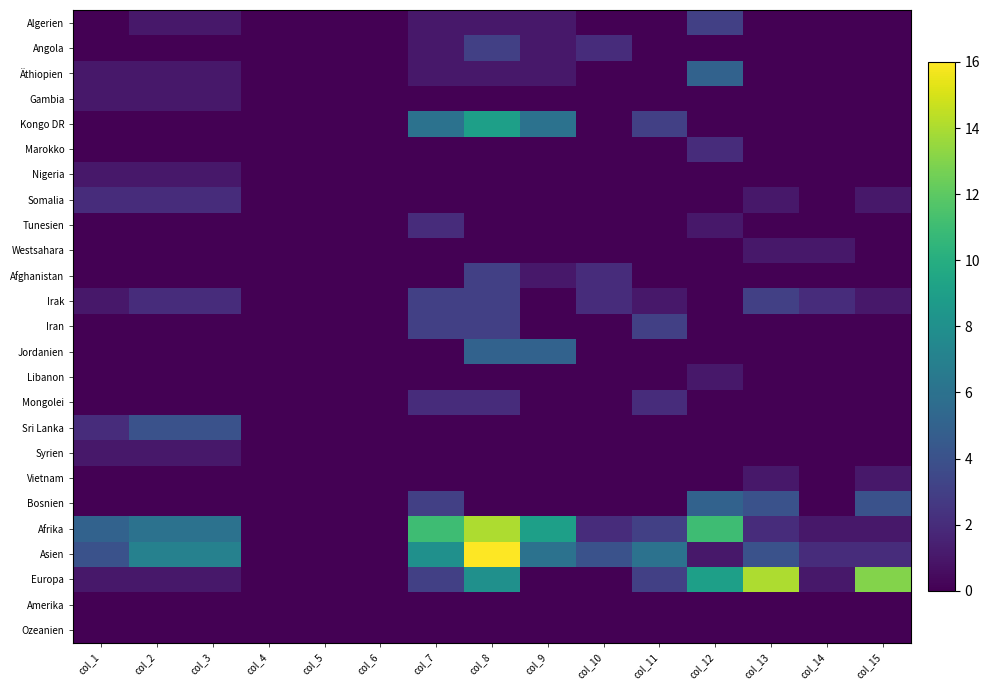

Reading left to right, extract all data points from this chart.

Algerien: col_1=0	col_2=1	col_3=1	col_4=0	col_5=0	col_6=0	col_7=1	col_8=1	col_9=1	col_10=0	col_11=0	col_12=3	col_13=0	col_14=0	col_15=0
Angola: col_1=0	col_2=0	col_3=0	col_4=0	col_5=0	col_6=0	col_7=1	col_8=3	col_9=1	col_10=2	col_11=0	col_12=0	col_13=0	col_14=0	col_15=0
Äthiopien: col_1=1	col_2=1	col_3=1	col_4=0	col_5=0	col_6=0	col_7=1	col_8=1	col_9=1	col_10=0	col_11=0	col_12=5	col_13=0	col_14=0	col_15=0
Gambia: col_1=1	col_2=1	col_3=1	col_4=0	col_5=0	col_6=0	col_7=0	col_8=0	col_9=0	col_10=0	col_11=0	col_12=0	col_13=0	col_14=0	col_15=0
Kongo DR: col_1=0	col_2=0	col_3=0	col_4=0	col_5=0	col_6=0	col_7=6	col_8=9	col_9=6	col_10=0	col_11=3	col_12=0	col_13=0	col_14=0	col_15=0
Marokko: col_1=0	col_2=0	col_3=0	col_4=0	col_5=0	col_6=0	col_7=0	col_8=0	col_9=0	col_10=0	col_11=0	col_12=2	col_13=0	col_14=0	col_15=0
Nigeria: col_1=1	col_2=1	col_3=1	col_4=0	col_5=0	col_6=0	col_7=0	col_8=0	col_9=0	col_10=0	col_11=0	col_12=0	col_13=0	col_14=0	col_15=0
Somalia: col_1=2	col_2=2	col_3=2	col_4=0	col_5=0	col_6=0	col_7=0	col_8=0	col_9=0	col_10=0	col_11=0	col_12=0	col_13=1	col_14=0	col_15=1
Tunesien: col_1=0	col_2=0	col_3=0	col_4=0	col_5=0	col_6=0	col_7=2	col_8=0	col_9=0	col_10=0	col_11=0	col_12=1	col_13=0	col_14=0	col_15=0
Westsahara: col_1=0	col_2=0	col_3=0	col_4=0	col_5=0	col_6=0	col_7=0	col_8=0	col_9=0	col_10=0	col_11=0	col_12=0	col_13=1	col_14=1	col_15=0
Afghanistan: col_1=0	col_2=0	col_3=0	col_4=0	col_5=0	col_6=0	col_7=0	col_8=3	col_9=1	col_10=2	col_11=0	col_12=0	col_13=0	col_14=0	col_15=0
Irak: col_1=1	col_2=2	col_3=2	col_4=0	col_5=0	col_6=0	col_7=3	col_8=3	col_9=0	col_10=2	col_11=1	col_12=0	col_13=3	col_14=2	col_15=1
Iran: col_1=0	col_2=0	col_3=0	col_4=0	col_5=0	col_6=0	col_7=3	col_8=3	col_9=0	col_10=0	col_11=3	col_12=0	col_13=0	col_14=0	col_15=0
Jordanien: col_1=0	col_2=0	col_3=0	col_4=0	col_5=0	col_6=0	col_7=0	col_8=5	col_9=5	col_10=0	col_11=0	col_12=0	col_13=0	col_14=0	col_15=0
Libanon: col_1=0	col_2=0	col_3=0	col_4=0	col_5=0	col_6=0	col_7=0	col_8=0	col_9=0	col_10=0	col_11=0	col_12=1	col_13=0	col_14=0	col_15=0
Mongolei: col_1=0	col_2=0	col_3=0	col_4=0	col_5=0	col_6=0	col_7=2	col_8=2	col_9=0	col_10=0	col_11=2	col_12=0	col_13=0	col_14=0	col_15=0
Sri Lanka: col_1=2	col_2=4	col_3=4	col_4=0	col_5=0	col_6=0	col_7=0	col_8=0	col_9=0	col_10=0	col_11=0	col_12=0	col_13=0	col_14=0	col_15=0
Syrien: col_1=1	col_2=1	col_3=1	col_4=0	col_5=0	col_6=0	col_7=0	col_8=0	col_9=0	col_10=0	col_11=0	col_12=0	col_13=0	col_14=0	col_15=0
Vietnam: col_1=0	col_2=0	col_3=0	col_4=0	col_5=0	col_6=0	col_7=0	col_8=0	col_9=0	col_10=0	col_11=0	col_12=0	col_13=1	col_14=0	col_15=1
Bosnien: col_1=0	col_2=0	col_3=0	col_4=0	col_5=0	col_6=0	col_7=3	col_8=0	col_9=0	col_10=0	col_11=0	col_12=5	col_13=4	col_14=0	col_15=4
Afrika: col_1=5	col_2=6	col_3=6	col_4=0	col_5=0	col_6=0	col_7=11	col_8=14	col_9=9	col_10=2	col_11=3	col_12=11	col_13=2	col_14=1	col_15=1
Asien: col_1=4	col_2=7	col_3=7	col_4=0	col_5=0	col_6=0	col_7=8	col_8=16	col_9=6	col_10=4	col_11=6	col_12=1	col_13=4	col_14=2	col_15=2
Europa: col_1=1	col_2=1	col_3=1	col_4=0	col_5=0	col_6=0	col_7=3	col_8=8	col_9=0	col_10=0	col_11=3	col_12=9	col_13=14	col_14=1	col_15=13
Amerika: col_1=0	col_2=0	col_3=0	col_4=0	col_5=0	col_6=0	col_7=0	col_8=0	col_9=0	col_10=0	col_11=0	col_12=0	col_13=0	col_14=0	col_15=0
Ozeanien: col_1=0	col_2=0	col_3=0	col_4=0	col_5=0	col_6=0	col_7=0	col_8=0	col_9=0	col_10=0	col_11=0	col_12=0	col_13=0	col_14=0	col_15=0